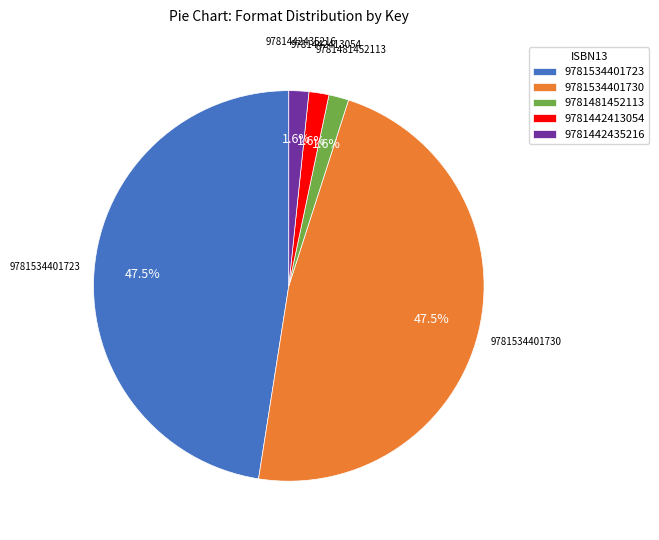

How many segments does this pie chart have?

5